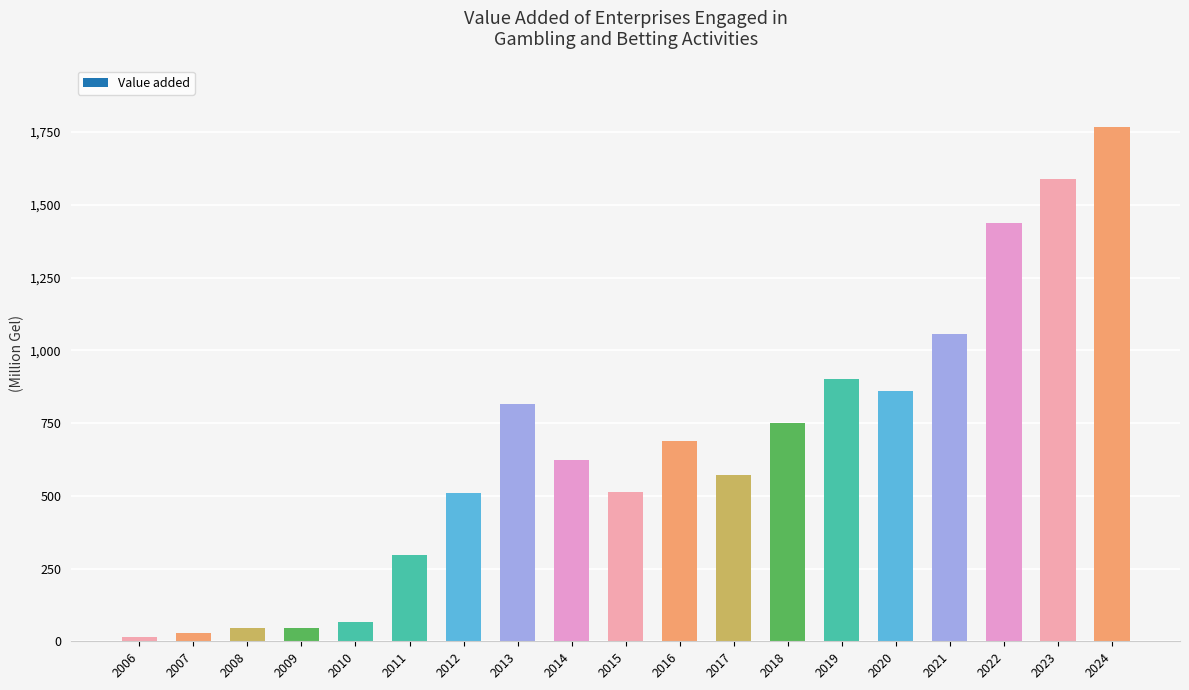

What is the minimum value shown in the chart?

15.8